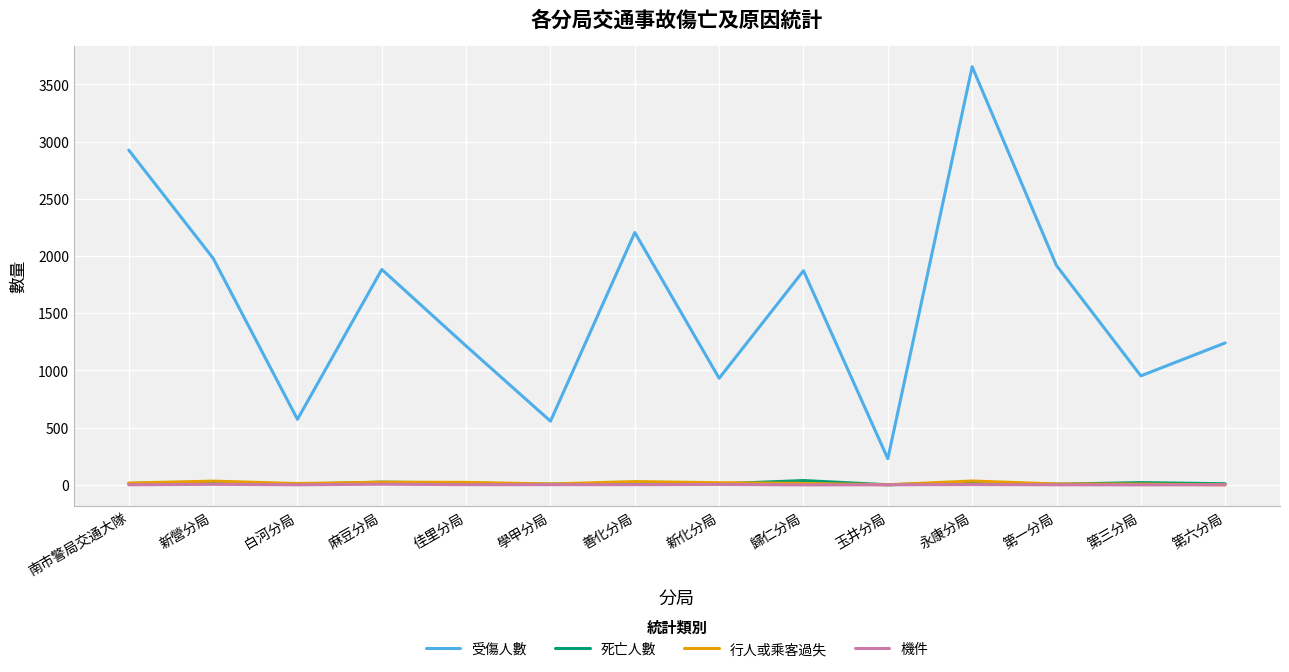

Where does the 死亡人數 series first go above 15?

新營分局